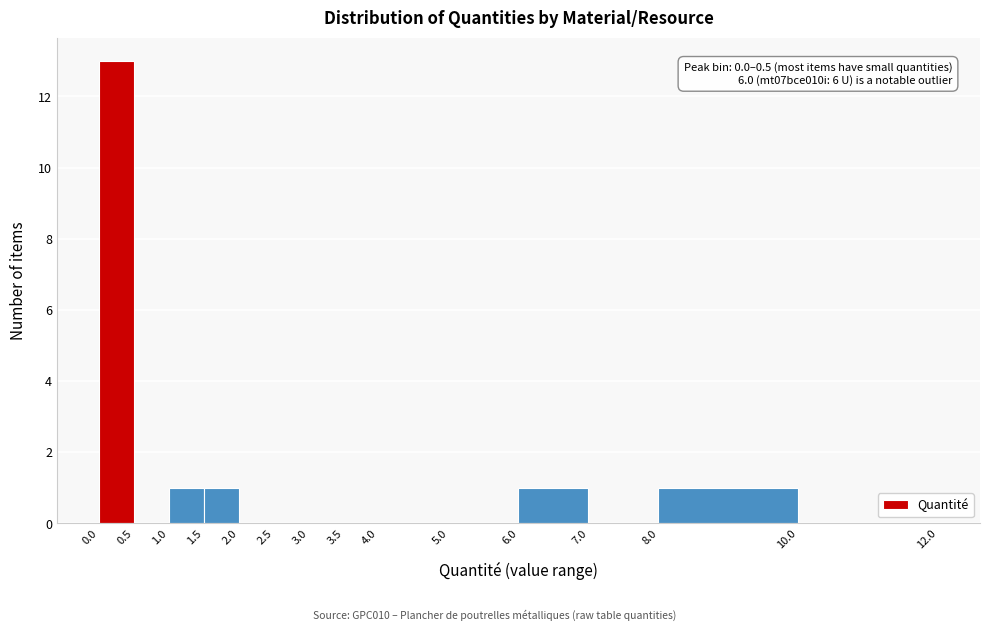

Over which range of the x-axis is the bar tallest?

0.0 to 0.5